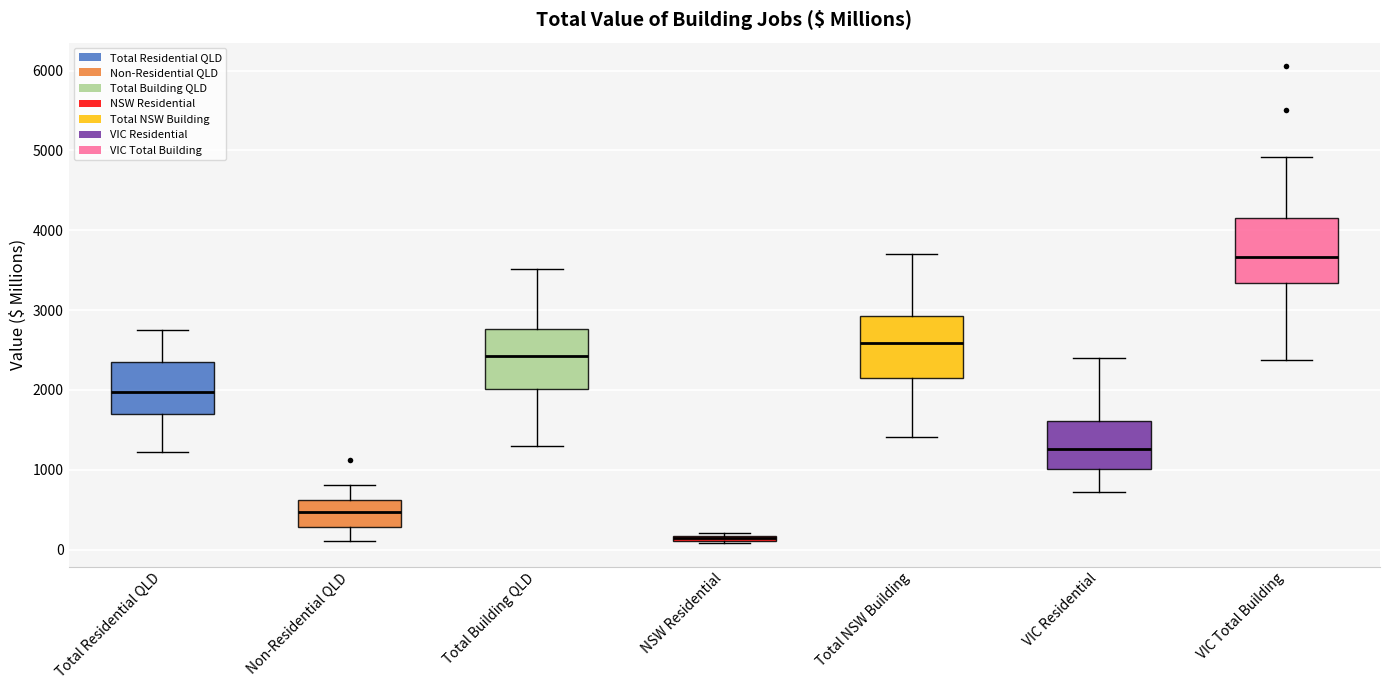

Where is the upper edge of the box for Total Building QLD on the y-axis? The values are not printed on the chart, so give them approximately, as read against the axis.

2800